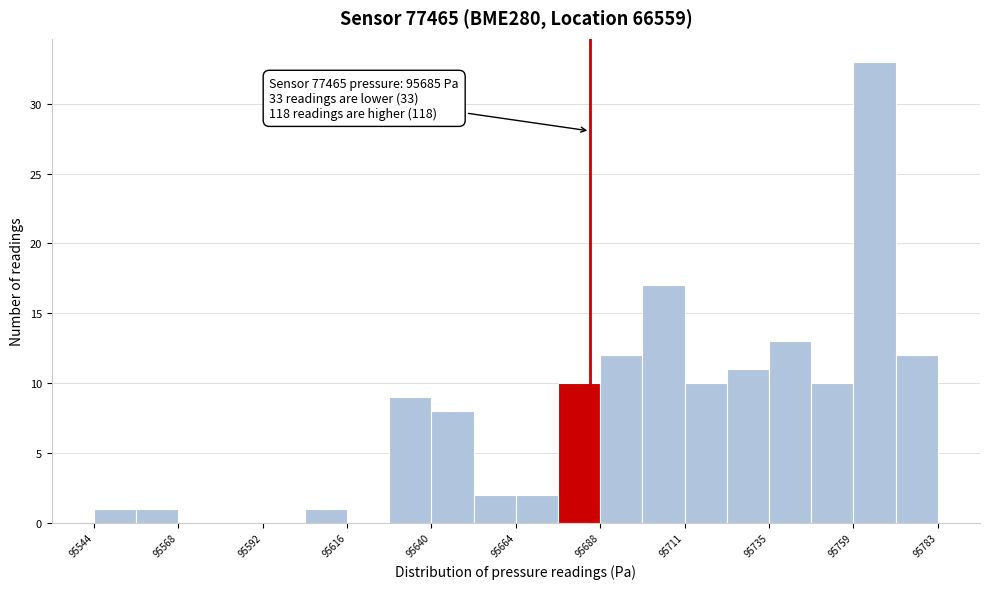

Read against the x-axis, roughly where is the centre of the tallest bar?

95765